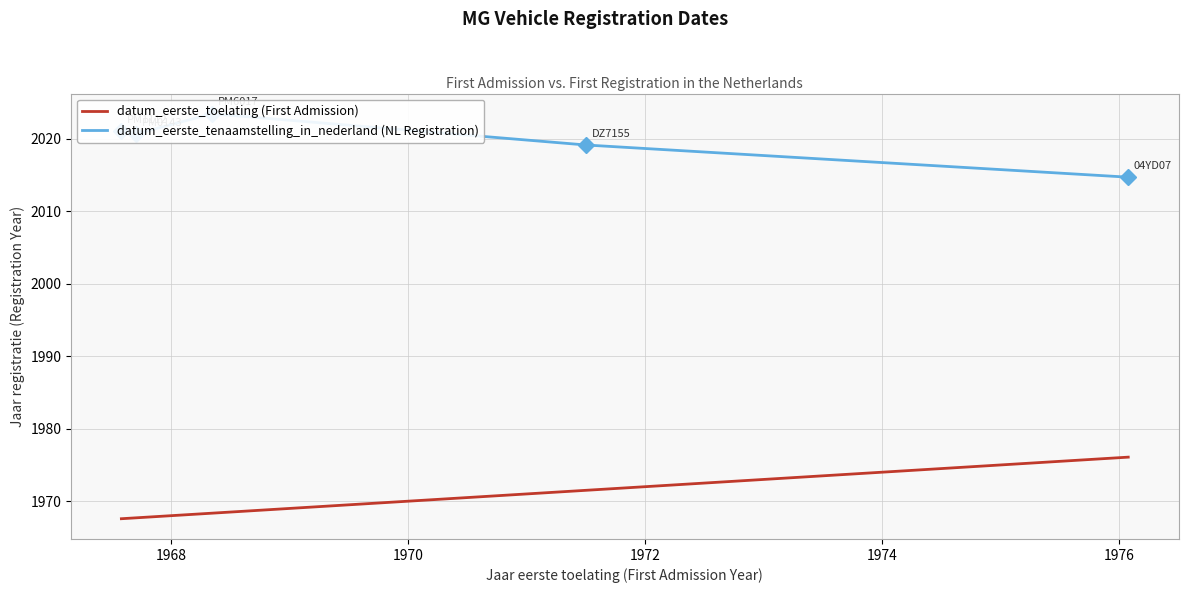

What is the maximum value for datum_eerste_toelating (First Admission)?

1976.1